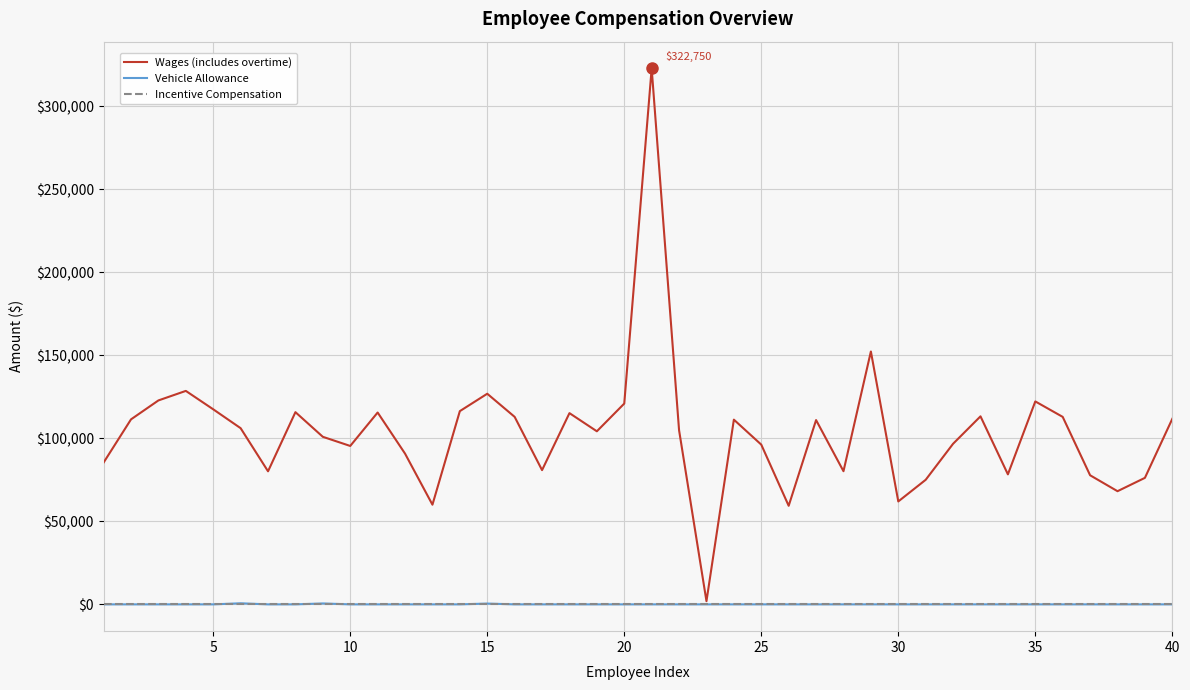

What are all the series names shown in the legend?

Wages (includes overtime), Vehicle Allowance, Incentive Compensation